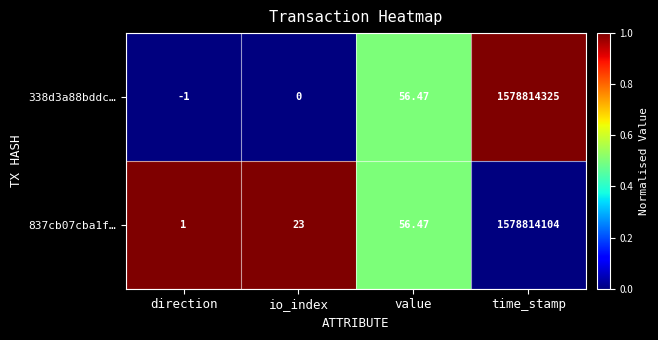

At which category does the chart reach its peak across all series?

time_stamp